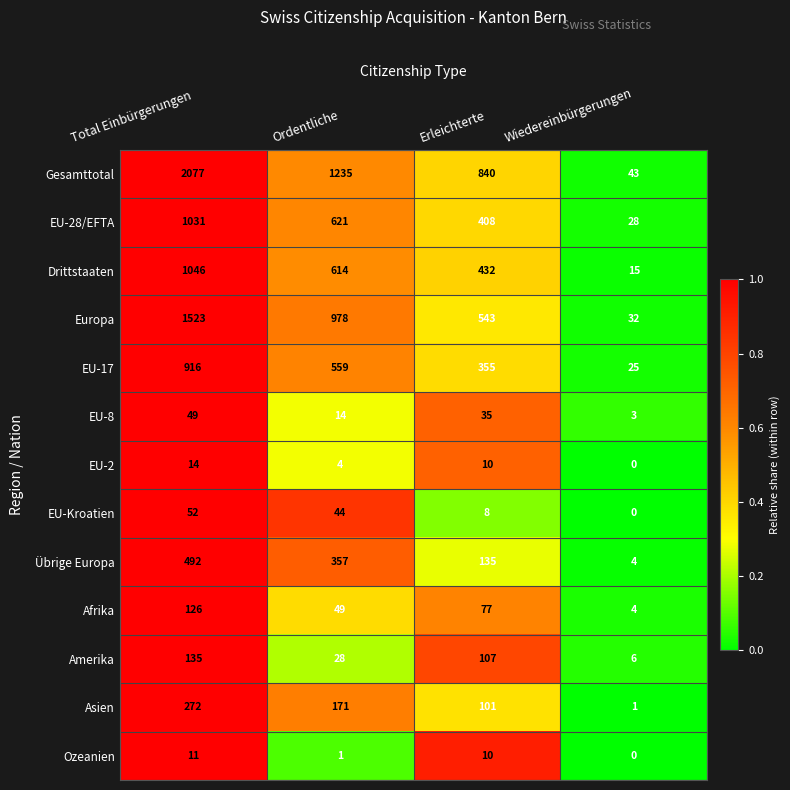

The value of Europa at Total Einbürgerungen is 1523. True or false?

True